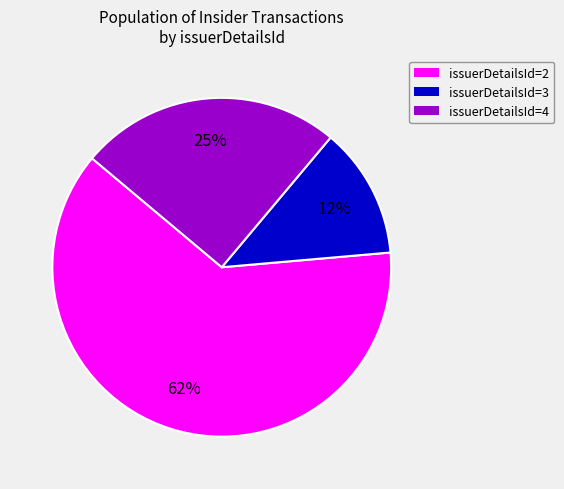

To the nearest percent, what percentage of the pie is issuerDetailsId=4?

25%